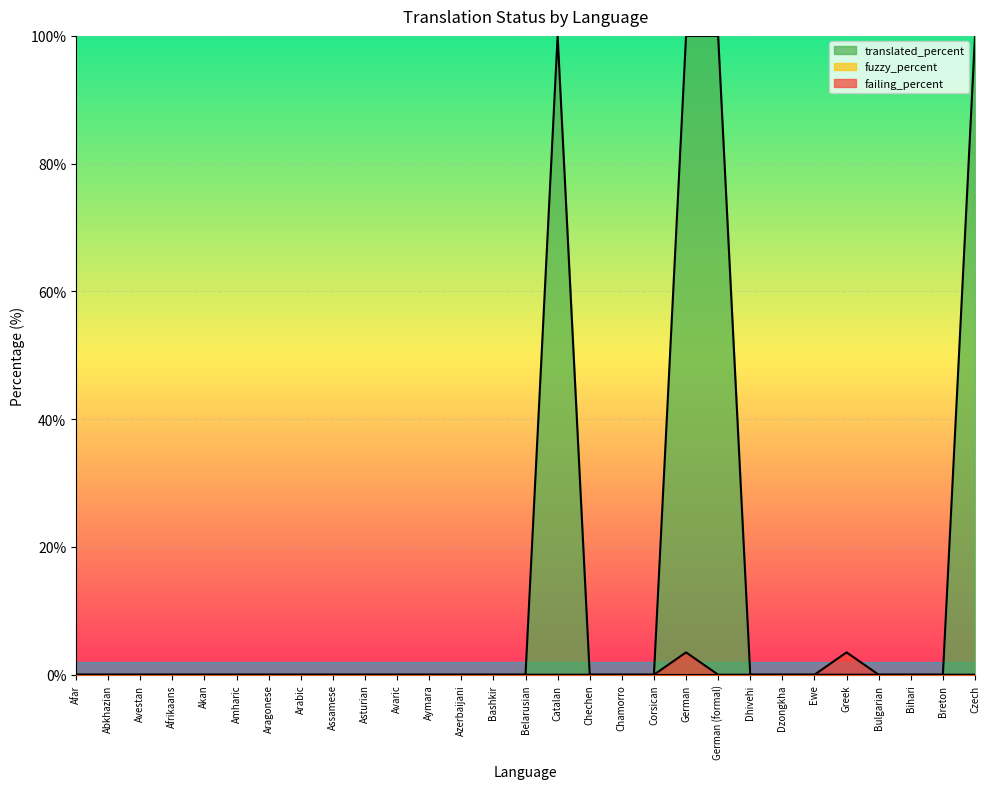

Reading left to right, what are all the values shown in this chart?

translated_percent: Afar=0.0	Abkhazian=0.0	Avestan=0.0	Afrikaans=0.0	Akan=0.0	Amharic=0.0	Aragonese=0.0	Arabic=0.0	Assamese=0.0	Asturian=0.0	Avaric=0.0	Aymara=0.0	Azerbaijani=0.0	Bashkir=0.0	Belarusian=0.0	Catalan=100.0	Chechen=0.0	Chamorro=0.0	Corsican=0.0	German=100.0	German (formal)=100.0	Dhivehi=0.0	Dzongkha=0.0	Ewe=0.0	Greek=0.0	Bulgarian=0.0	Bihari=0.0	Breton=0.0	Czech=100.0
failing_percent: Afar=0.0	Abkhazian=0.0	Avestan=0.0	Afrikaans=0.0	Akan=0.0	Amharic=0.0	Aragonese=0.0	Arabic=0.0	Assamese=0.0	Asturian=0.0	Avaric=0.0	Aymara=0.0	Azerbaijani=0.0	Bashkir=0.0	Belarusian=0.0	Catalan=0.0	Chechen=0.0	Chamorro=0.0	Corsican=0.0	German=3.5	German (formal)=0.0	Dhivehi=0.0	Dzongkha=0.0	Ewe=0.0	Greek=3.5	Bulgarian=0.0	Bihari=0.0	Breton=0.0	Czech=0.0